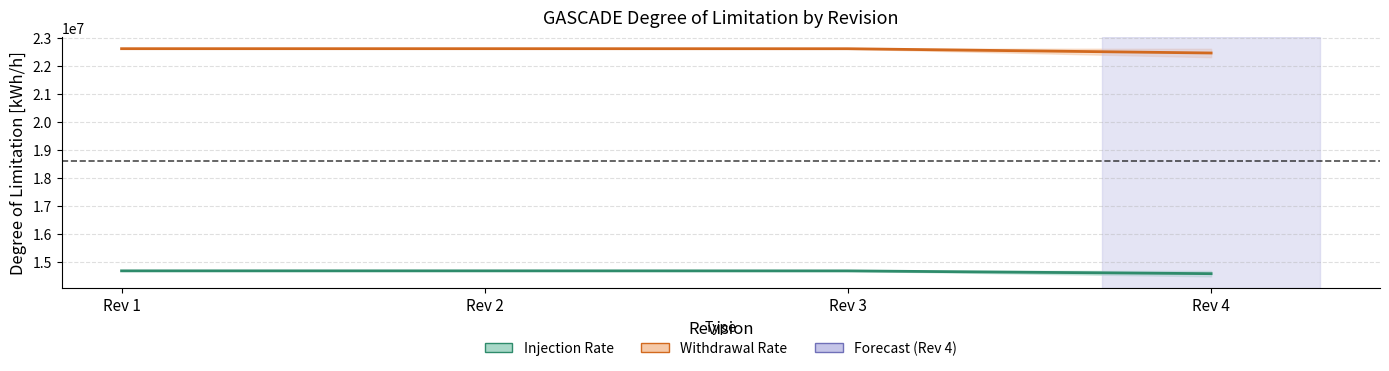

What is the difference between the highest and lowest values at Rev 2?

7911328